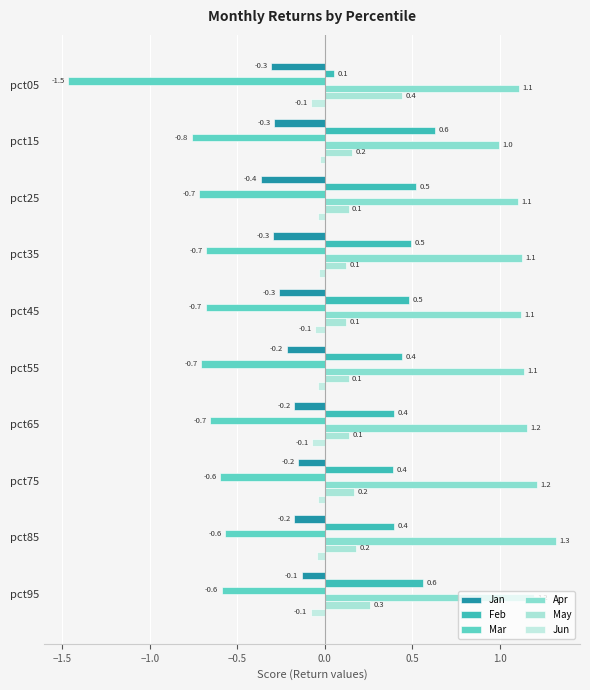

What is the difference between the maximum and second lowest values in the May series?

0.3